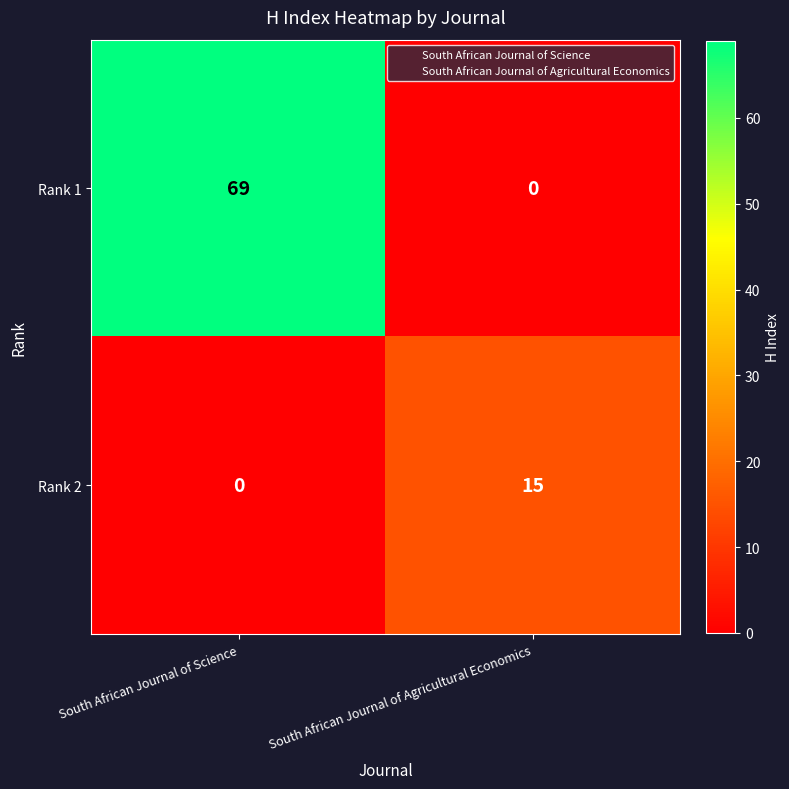

Reading left to right, what are all the values shown in this chart?

Rank 1: South African Journal of Science=69	South African Journal of Agricultural Economics=0
Rank 2: South African Journal of Science=0	South African Journal of Agricultural Economics=15